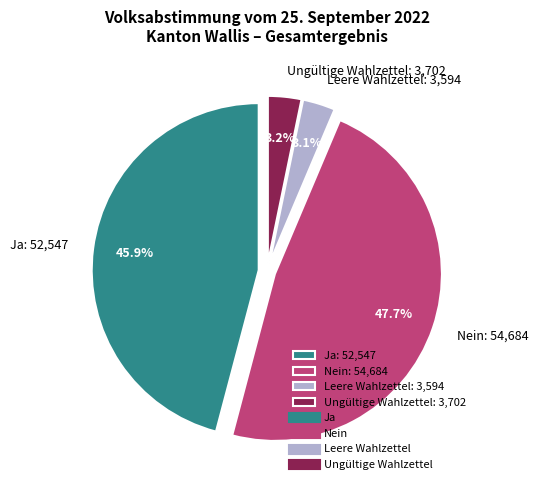

How many segments does this pie chart have?

4